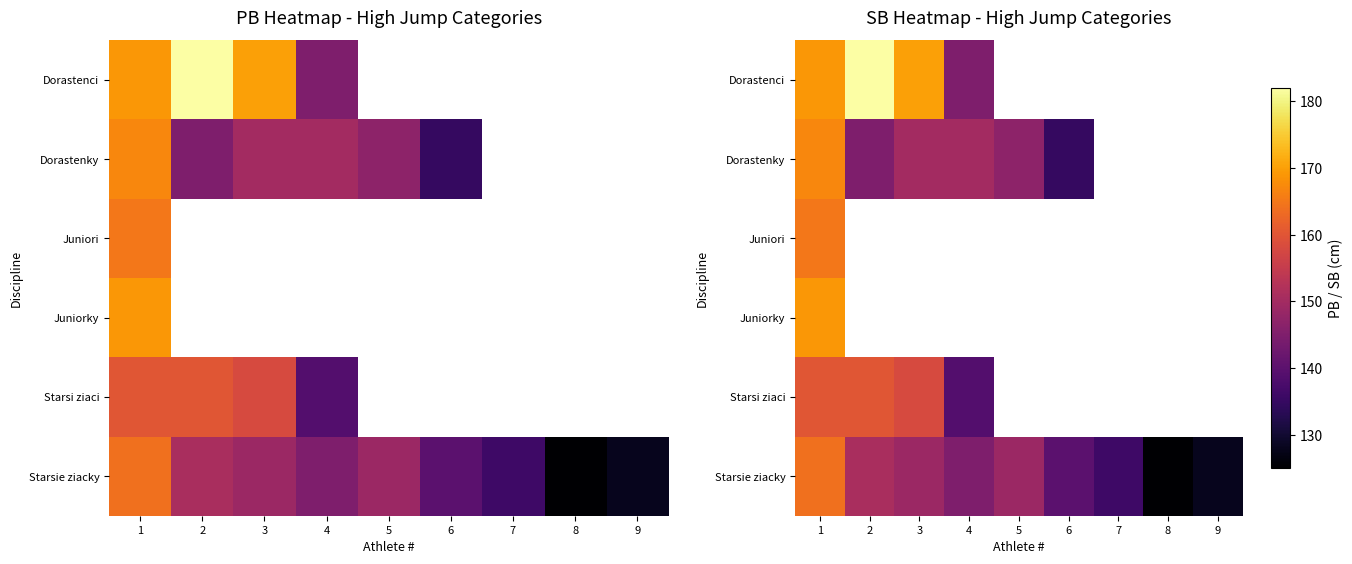

At which label is Dorastenci closest to 163?

1